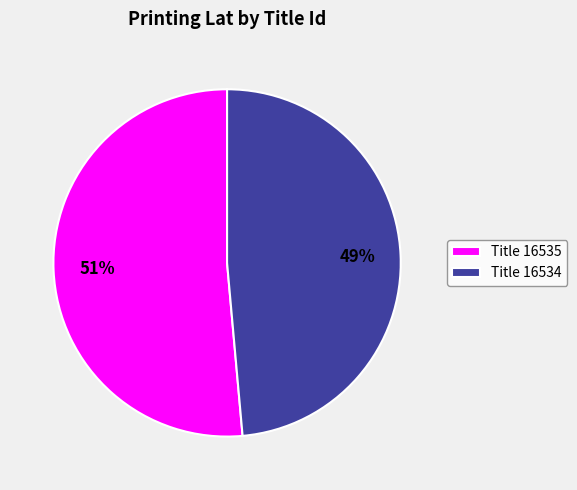

To the nearest percent, what percentage of the pie is Title 16535?

51%